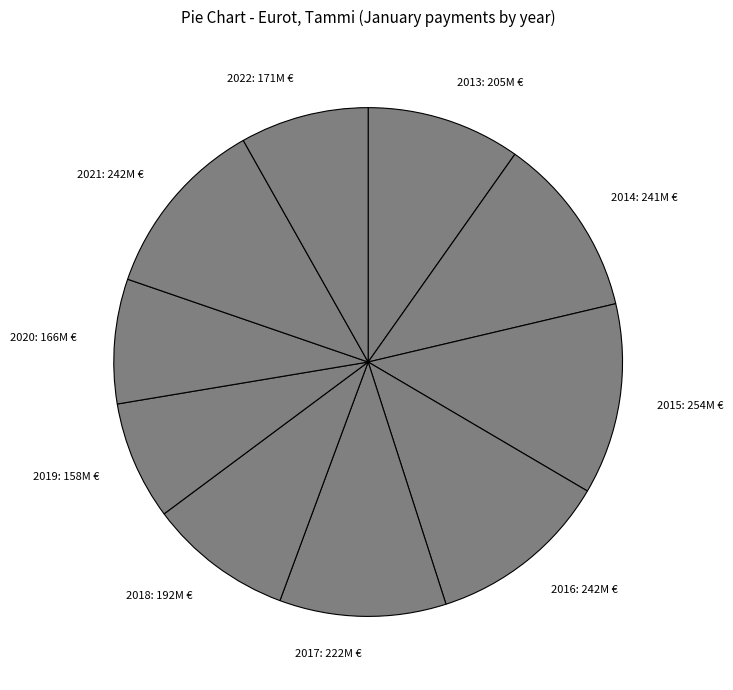

How many slices are in this pie chart?

10